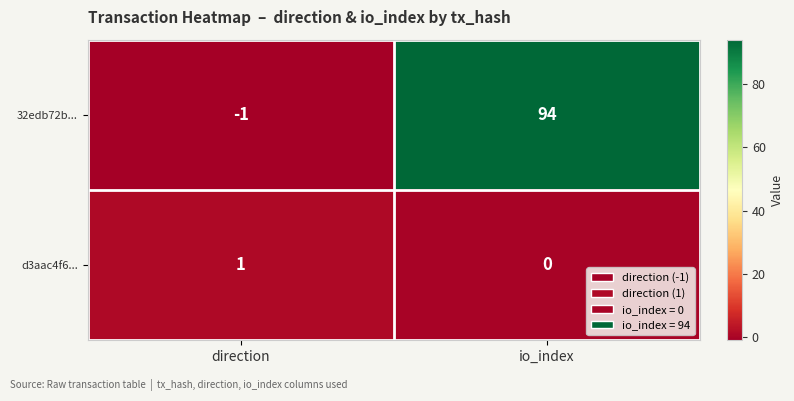

True or false: d3aac4f6... has a value of 1 at direction.

True